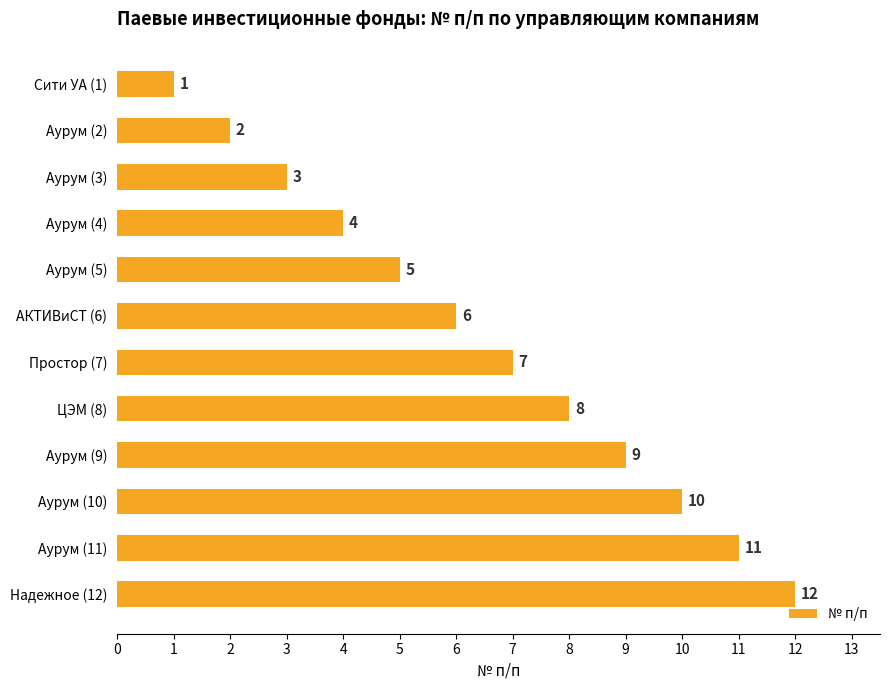

Is it true that the value at Аурум (5) is 5?

True